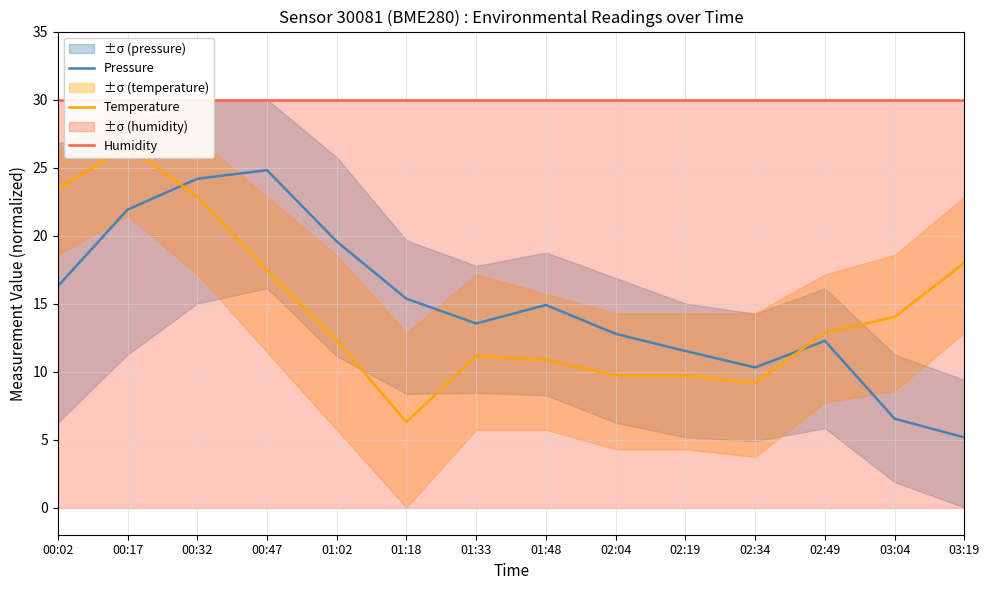

True or false: Temperature and Humidity intersect in this chart.

False